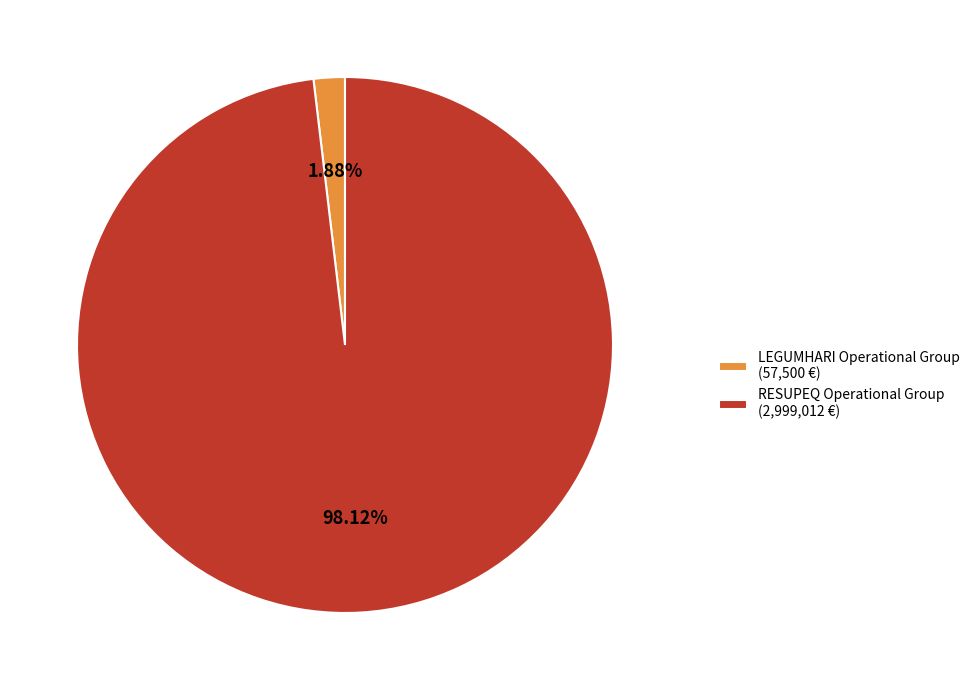

Count the number of slices in the pie.

2